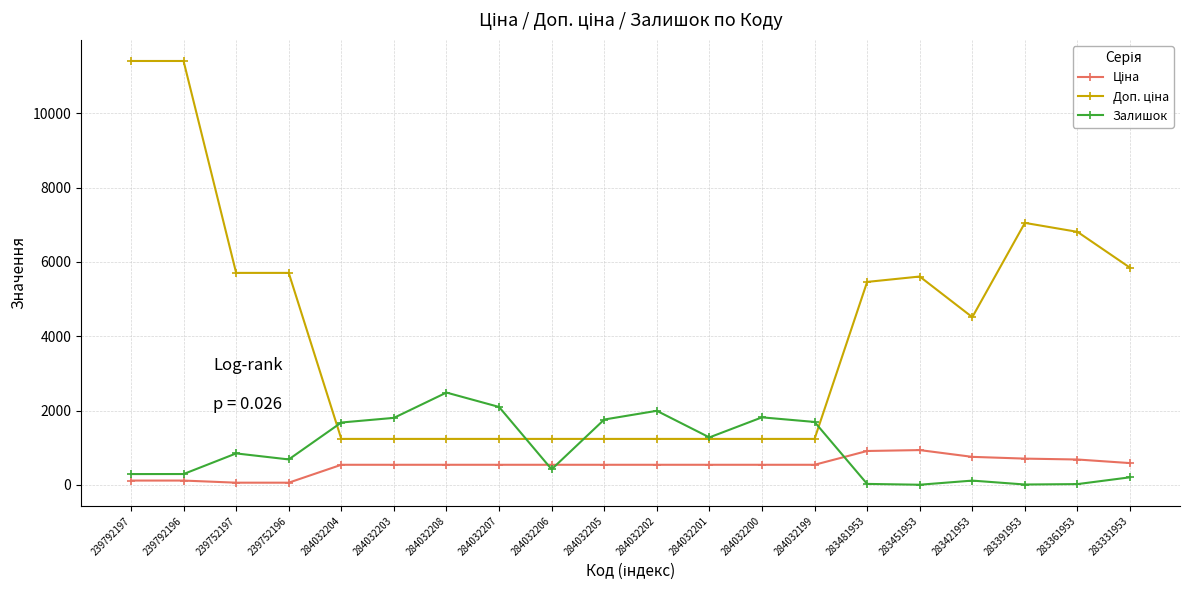

What is the difference between the highest and lowest values at 284032207?

1557.0